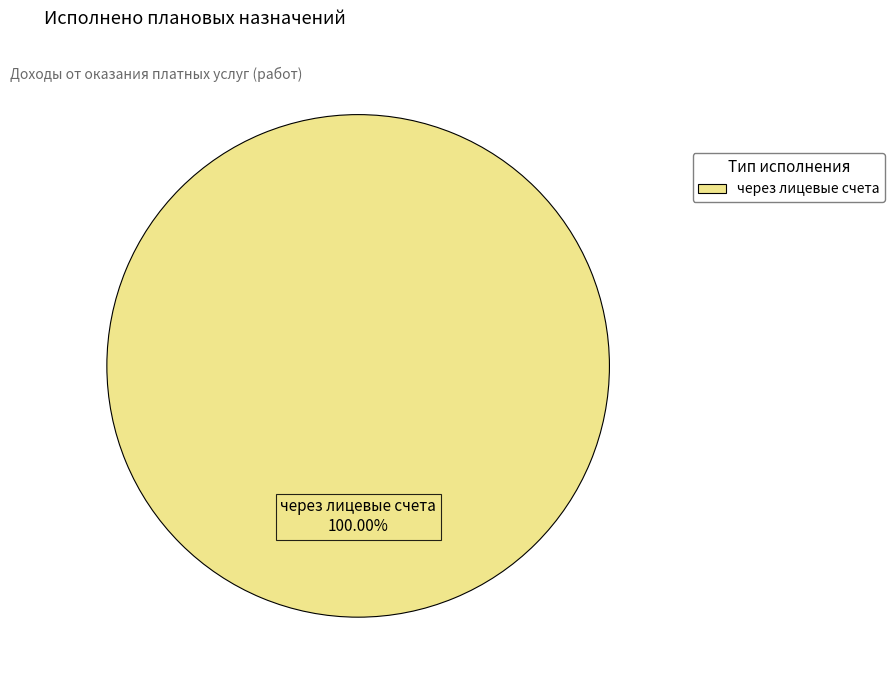

What is the majority slice?

через лицевые счета